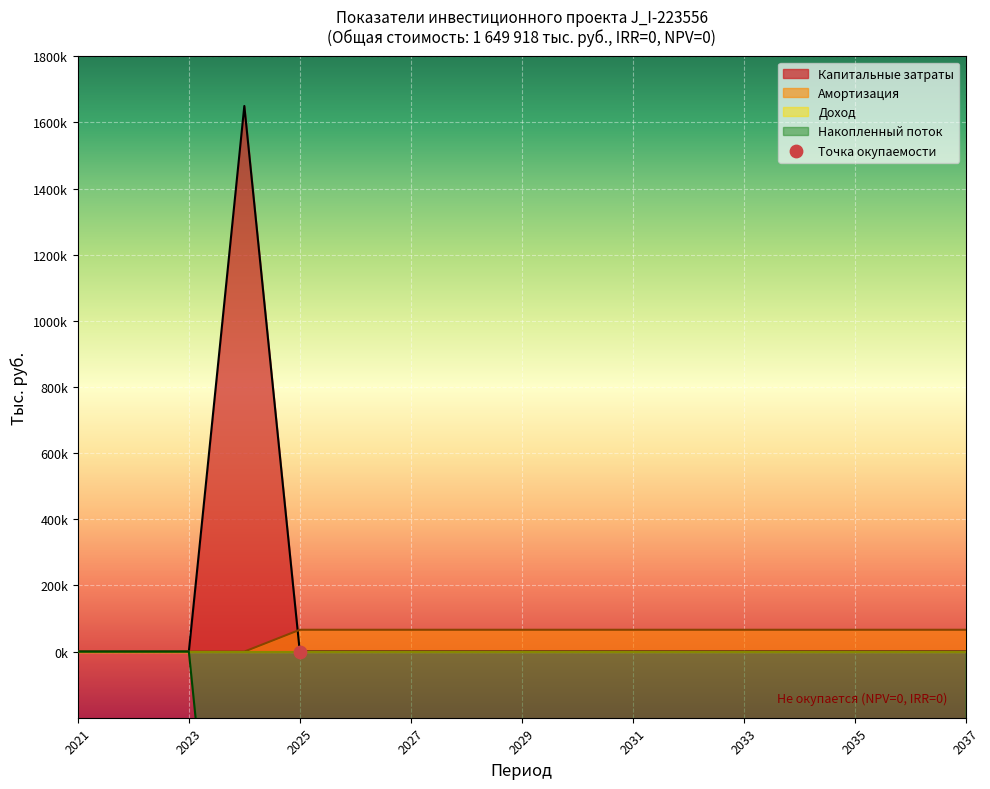

Which series has the widest spread of Y values?

Капитальные затраты